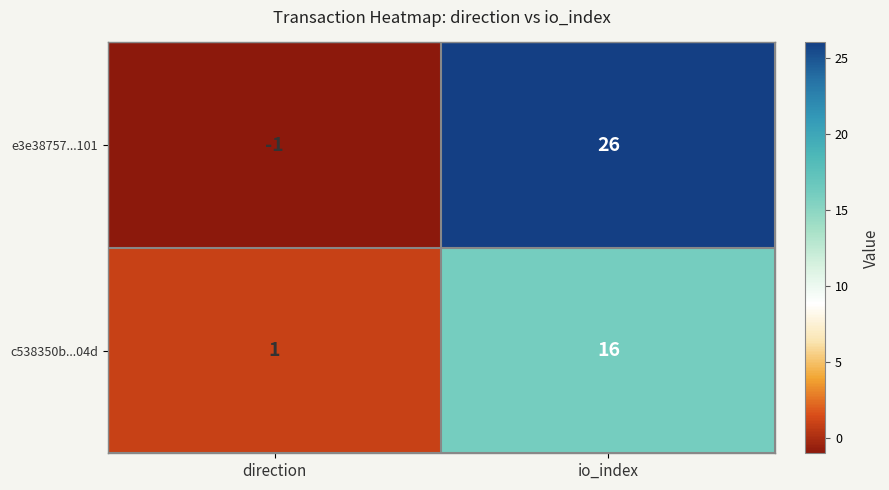

The c538350b...04d series shows 1 at direction. True or false?

True